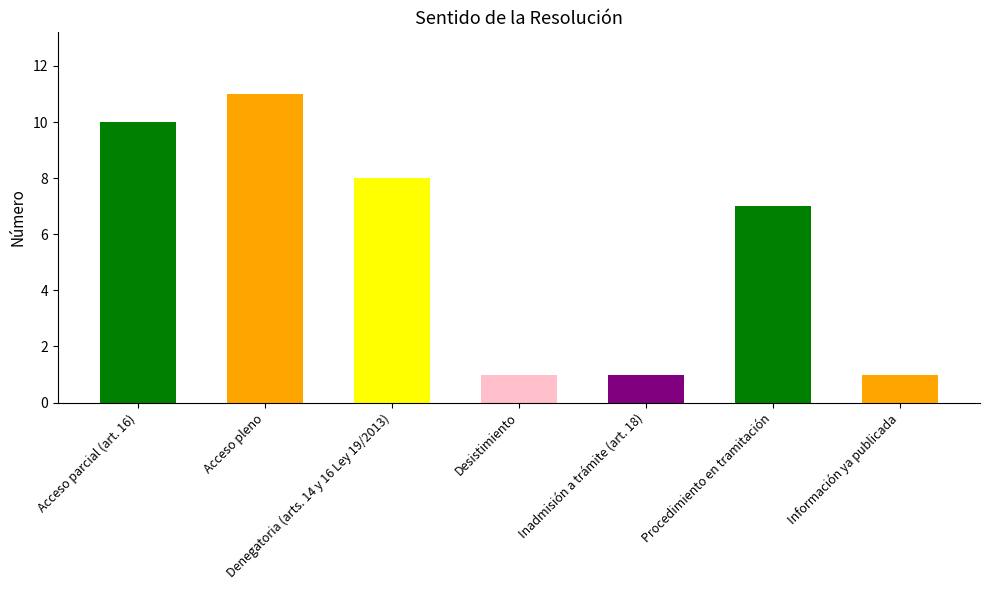

List the labels in order of value, largest first.

Acceso pleno, Acceso parcial (art. 16), Denegatoria (arts. 14 y 16 Ley 19/2013), Procedimiento en tramitación, Desistimiento, Inadmisión a trámite (art. 18), Información ya publicada